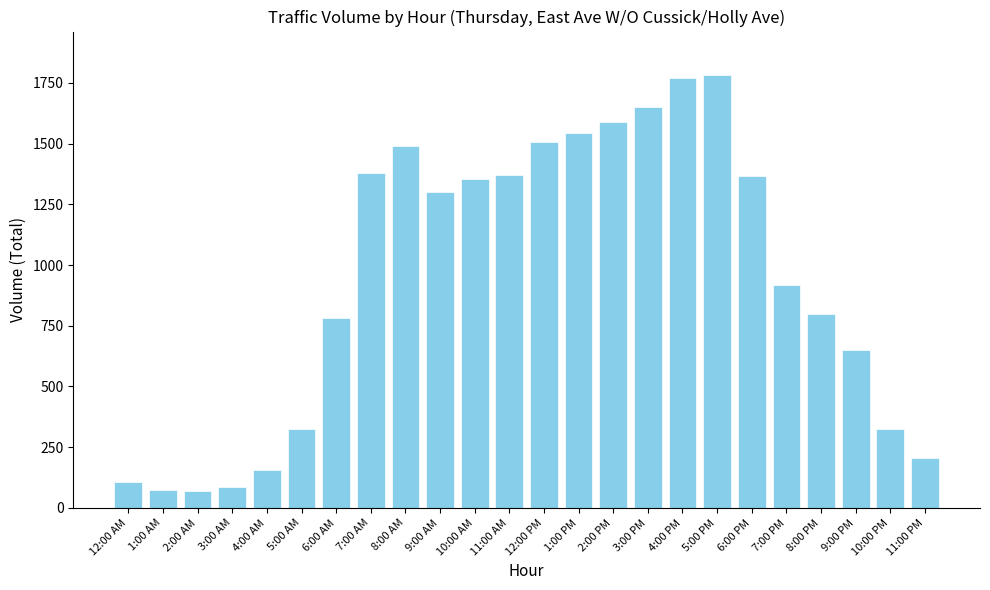

At which label does the data first exceed 1300?

7:00 AM